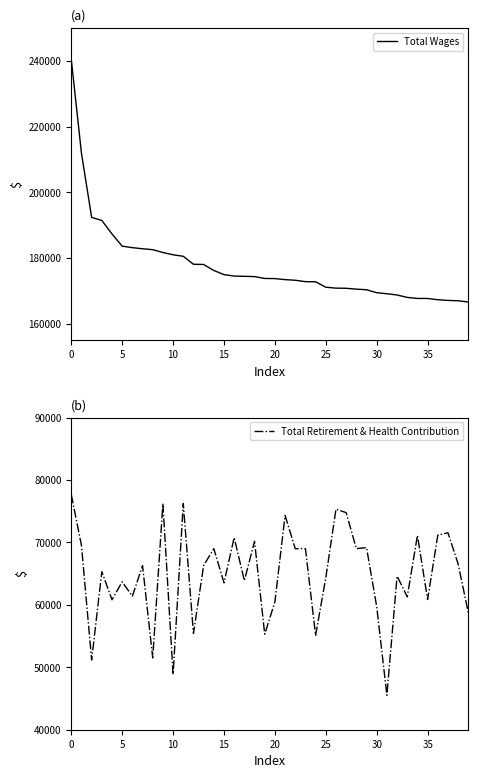

Is it true that Total Retirement & Health Contribution equals 110219.4 at 28?

False